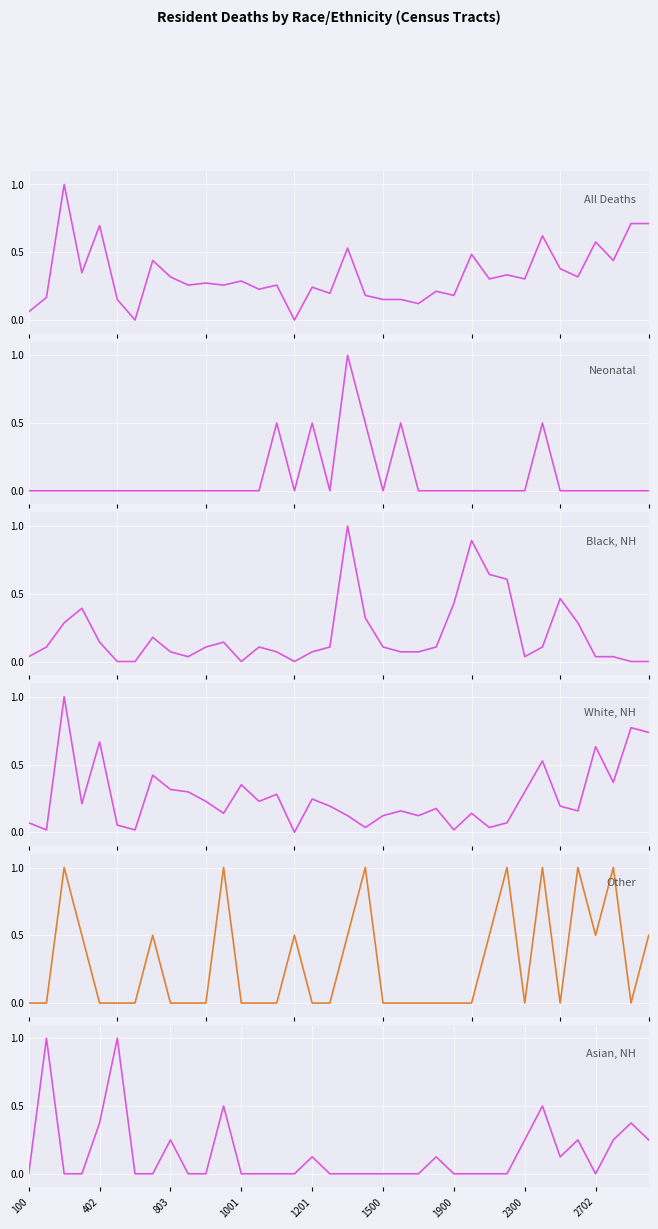

What is the average value of the Neonatal series?

0.1